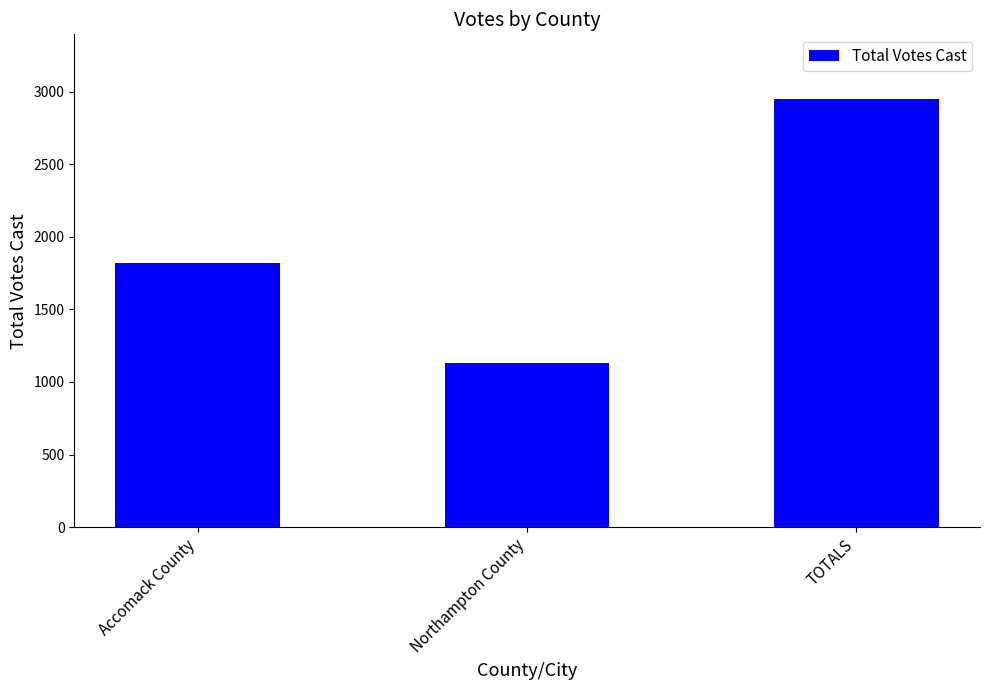

Between Accomack County and TOTALS, which is larger?

TOTALS